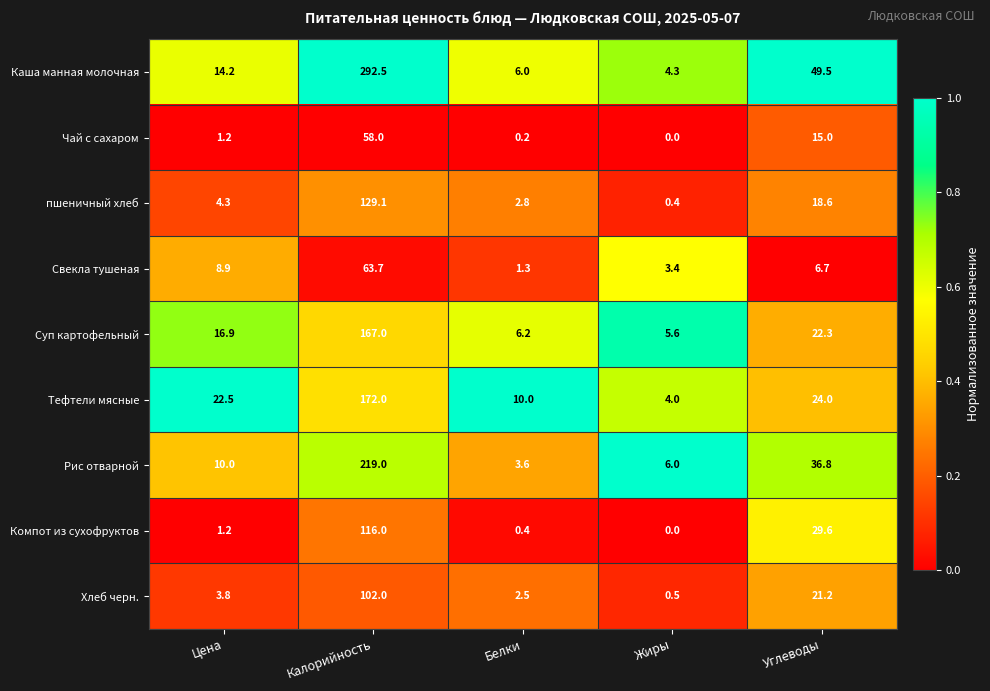

Which series has the widest spread of values?

Каша манная молочная